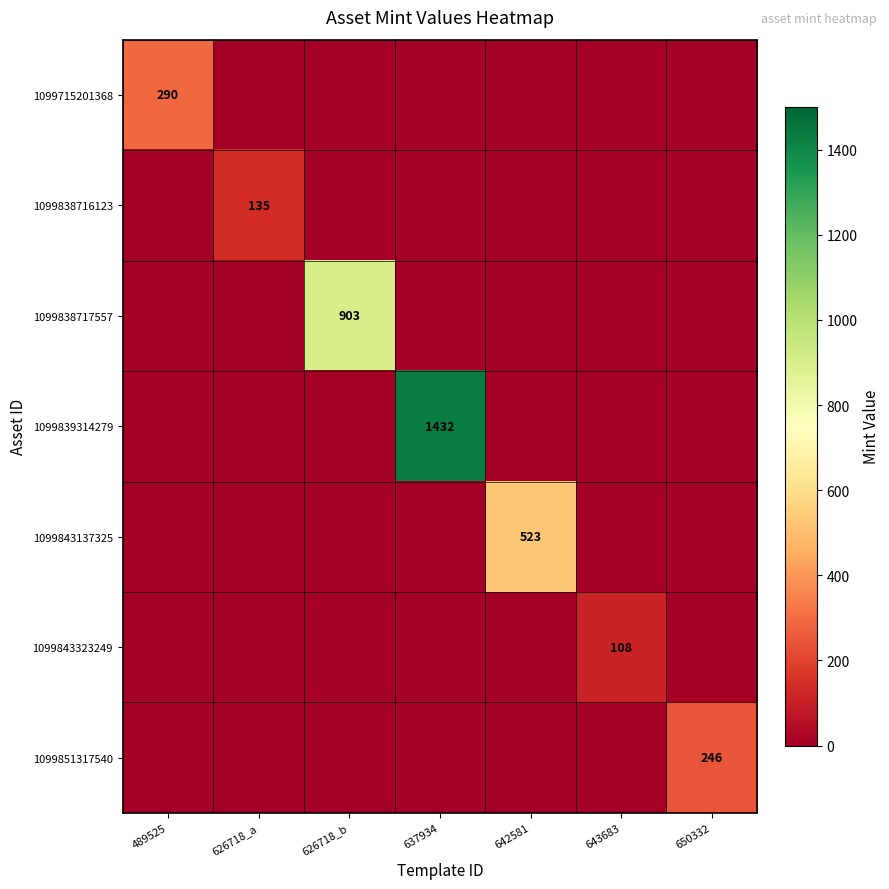

Is it true that 1099851317540 equals 246 at 650332?

True